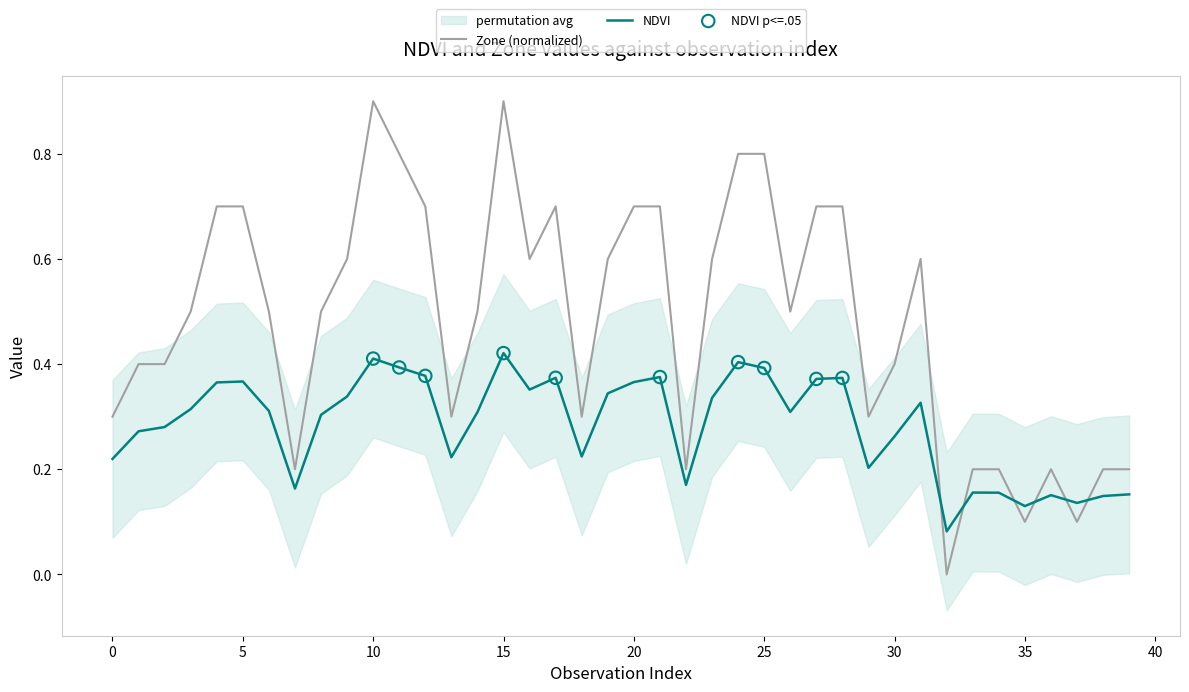

Which series ends up on top after the final intersection of Zone (normalized) and NDVI?

Zone (normalized)